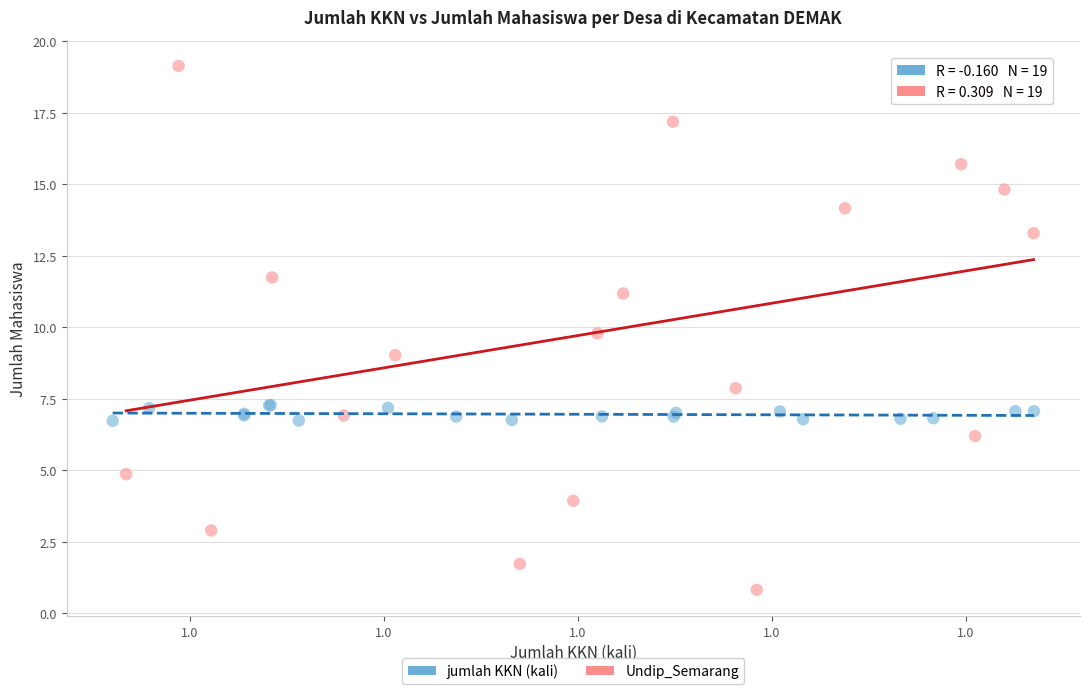

Which series reaches the minimum Y coordinate?

Undip_Semarang